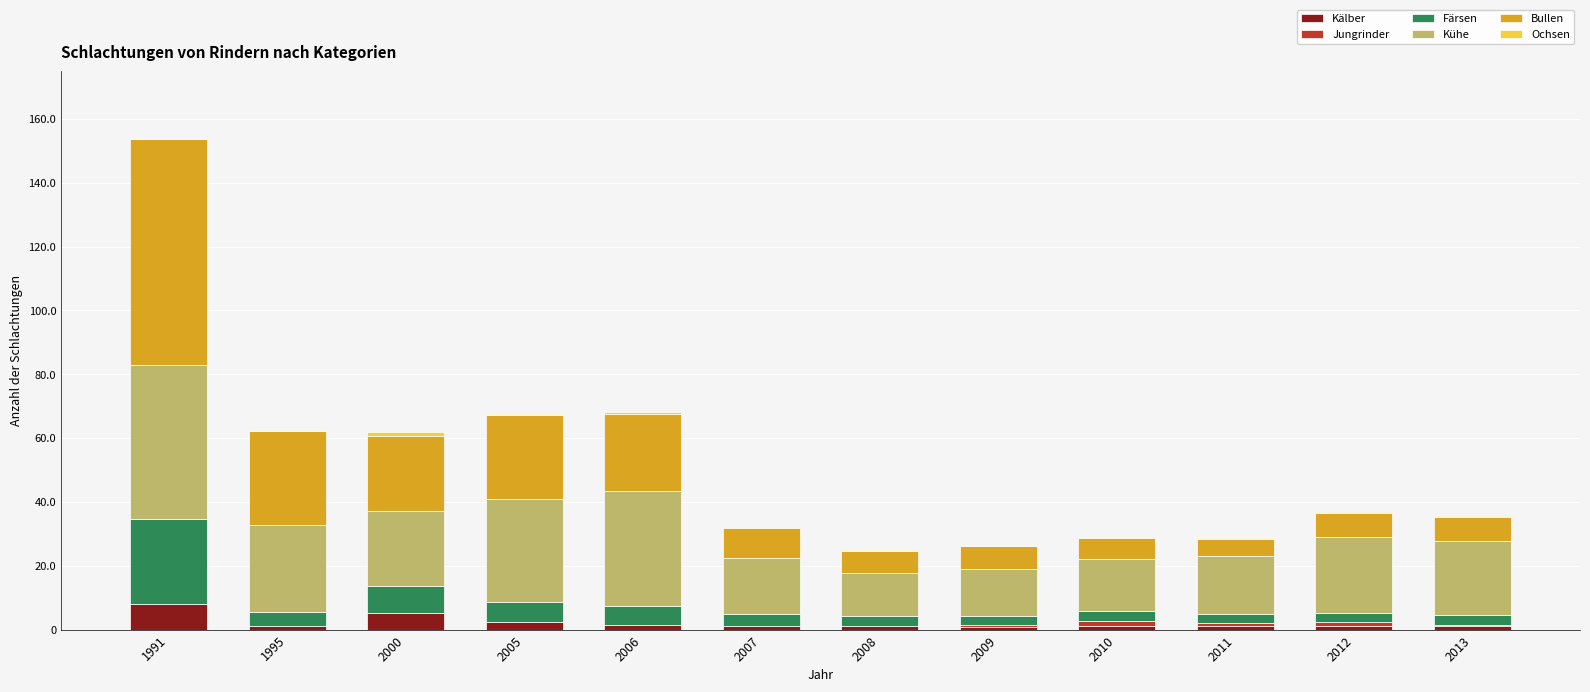

How many distinct data groups are displayed?

6